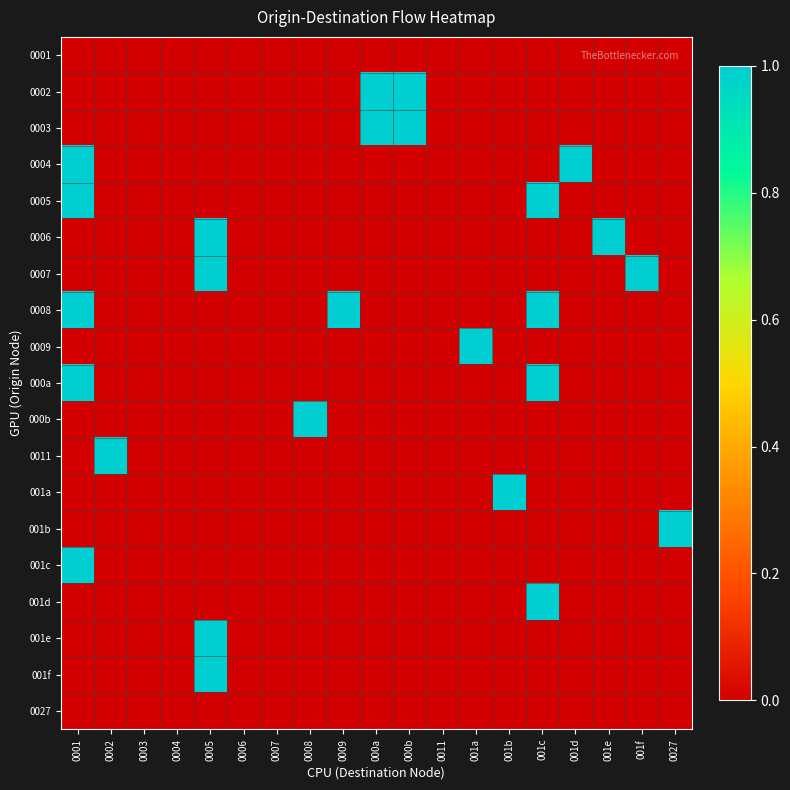

Reading right to left, list all the values displayed in this chart.

0001: 0027=0	001f=0	001e=0	001d=0	001c=0	001b=0	001a=0	0011=0	000b=0	000a=0	0009=0	0008=0	0007=0	0006=0	0005=0	0004=0	0003=0	0002=0	0001=0
0002: 0027=0	001f=0	001e=0	001d=0	001c=0	001b=0	001a=0	0011=0	000b=1	000a=1	0009=0	0008=0	0007=0	0006=0	0005=0	0004=0	0003=0	0002=0	0001=0
0003: 0027=0	001f=0	001e=0	001d=0	001c=0	001b=0	001a=0	0011=0	000b=1	000a=1	0009=0	0008=0	0007=0	0006=0	0005=0	0004=0	0003=0	0002=0	0001=0
0004: 0027=0	001f=0	001e=0	001d=1	001c=0	001b=0	001a=0	0011=0	000b=0	000a=0	0009=0	0008=0	0007=0	0006=0	0005=0	0004=0	0003=0	0002=0	0001=1
0005: 0027=0	001f=0	001e=0	001d=0	001c=1	001b=0	001a=0	0011=0	000b=0	000a=0	0009=0	0008=0	0007=0	0006=0	0005=0	0004=0	0003=0	0002=0	0001=1
0006: 0027=0	001f=0	001e=1	001d=0	001c=0	001b=0	001a=0	0011=0	000b=0	000a=0	0009=0	0008=0	0007=0	0006=0	0005=1	0004=0	0003=0	0002=0	0001=0
0007: 0027=0	001f=1	001e=0	001d=0	001c=0	001b=0	001a=0	0011=0	000b=0	000a=0	0009=0	0008=0	0007=0	0006=0	0005=1	0004=0	0003=0	0002=0	0001=0
0008: 0027=0	001f=0	001e=0	001d=0	001c=1	001b=0	001a=0	0011=0	000b=0	000a=0	0009=1	0008=0	0007=0	0006=0	0005=0	0004=0	0003=0	0002=0	0001=1
0009: 0027=0	001f=0	001e=0	001d=0	001c=0	001b=0	001a=1	0011=0	000b=0	000a=0	0009=0	0008=0	0007=0	0006=0	0005=0	0004=0	0003=0	0002=0	0001=0
000a: 0027=0	001f=0	001e=0	001d=0	001c=1	001b=0	001a=0	0011=0	000b=0	000a=0	0009=0	0008=0	0007=0	0006=0	0005=0	0004=0	0003=0	0002=0	0001=1
000b: 0027=0	001f=0	001e=0	001d=0	001c=0	001b=0	001a=0	0011=0	000b=0	000a=0	0009=0	0008=1	0007=0	0006=0	0005=0	0004=0	0003=0	0002=0	0001=0
0011: 0027=0	001f=0	001e=0	001d=0	001c=0	001b=0	001a=0	0011=0	000b=0	000a=0	0009=0	0008=0	0007=0	0006=0	0005=0	0004=0	0003=0	0002=1	0001=0
001a: 0027=0	001f=0	001e=0	001d=0	001c=0	001b=1	001a=0	0011=0	000b=0	000a=0	0009=0	0008=0	0007=0	0006=0	0005=0	0004=0	0003=0	0002=0	0001=0
001b: 0027=1	001f=0	001e=0	001d=0	001c=0	001b=0	001a=0	0011=0	000b=0	000a=0	0009=0	0008=0	0007=0	0006=0	0005=0	0004=0	0003=0	0002=0	0001=0
001c: 0027=0	001f=0	001e=0	001d=0	001c=0	001b=0	001a=0	0011=0	000b=0	000a=0	0009=0	0008=0	0007=0	0006=0	0005=0	0004=0	0003=0	0002=0	0001=1
001d: 0027=0	001f=0	001e=0	001d=0	001c=1	001b=0	001a=0	0011=0	000b=0	000a=0	0009=0	0008=0	0007=0	0006=0	0005=0	0004=0	0003=0	0002=0	0001=0
001e: 0027=0	001f=0	001e=0	001d=0	001c=0	001b=0	001a=0	0011=0	000b=0	000a=0	0009=0	0008=0	0007=0	0006=0	0005=1	0004=0	0003=0	0002=0	0001=0
001f: 0027=0	001f=0	001e=0	001d=0	001c=0	001b=0	001a=0	0011=0	000b=0	000a=0	0009=0	0008=0	0007=0	0006=0	0005=1	0004=0	0003=0	0002=0	0001=0
0027: 0027=0	001f=0	001e=0	001d=0	001c=0	001b=0	001a=0	0011=0	000b=0	000a=0	0009=0	0008=0	0007=0	0006=0	0005=0	0004=0	0003=0	0002=0	0001=0